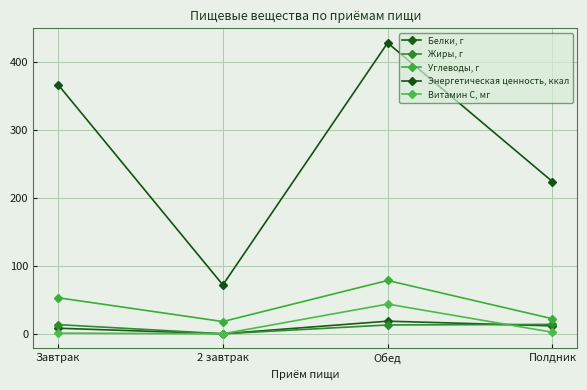

What is the total value across all series at Полдник?

274.0